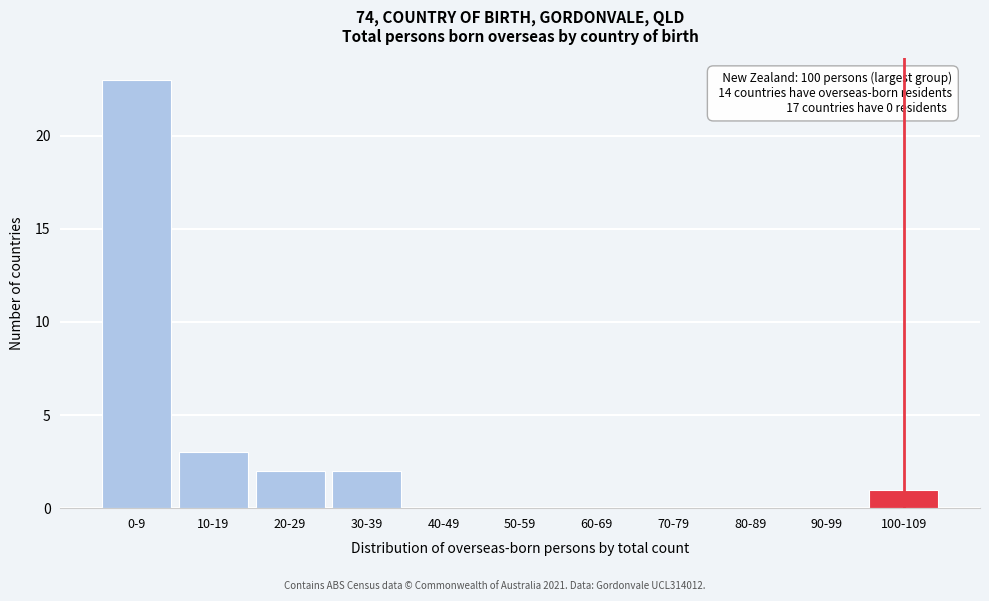

Reading left to right, list all the values displayed in this chart.

0-9=23	10-19=3	20-29=2	30-39=2	40-49=0	50-59=0	60-69=0	70-79=0	80-89=0	90-99=0	100-109=1